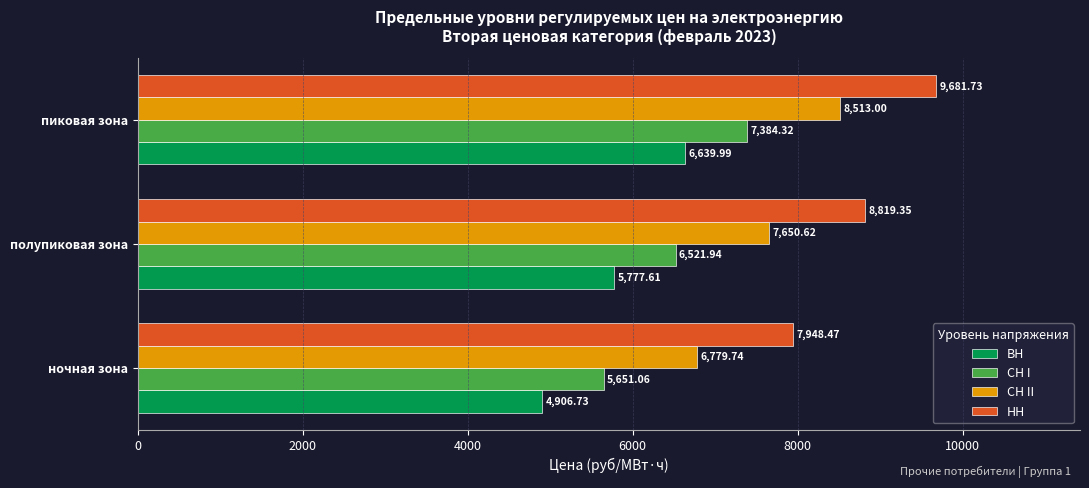

At which category does the chart reach its peak across all series?

пиковая зона